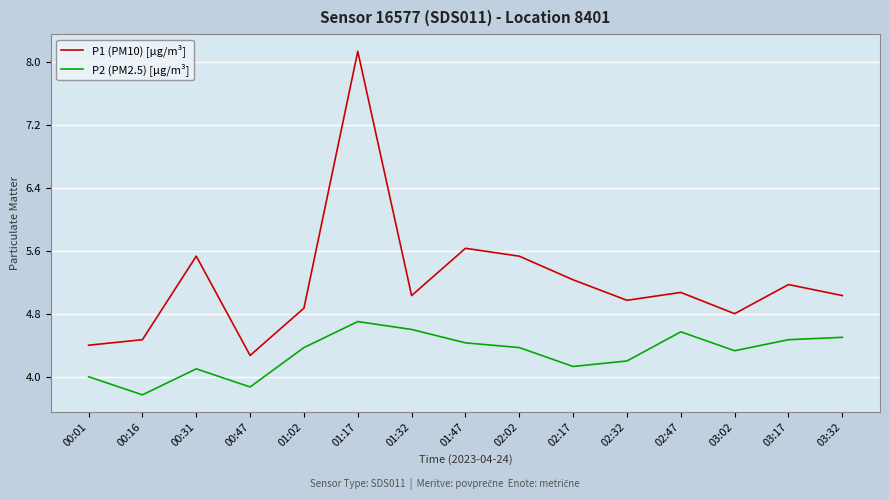

Read the P2 (PM2.5) [µg/m³] value at 00:16.

3.8